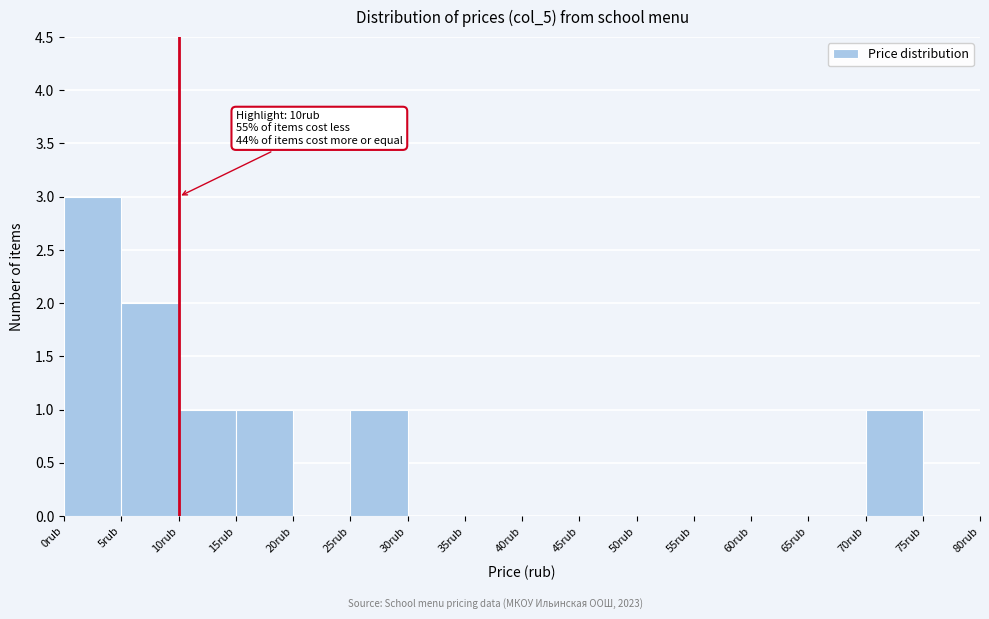

Over which range of the x-axis is the bar tallest?

0 to 5